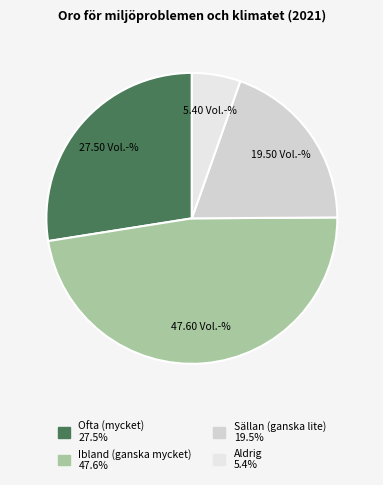

What percentage is the Aldrig slice, to the nearest percent?

5%